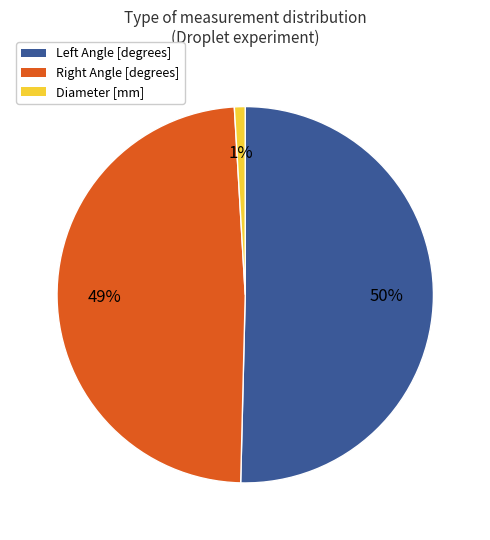

Rank the categories by value from lowest to highest.

Diameter [mm], Right Angle [degrees], Left Angle [degrees]